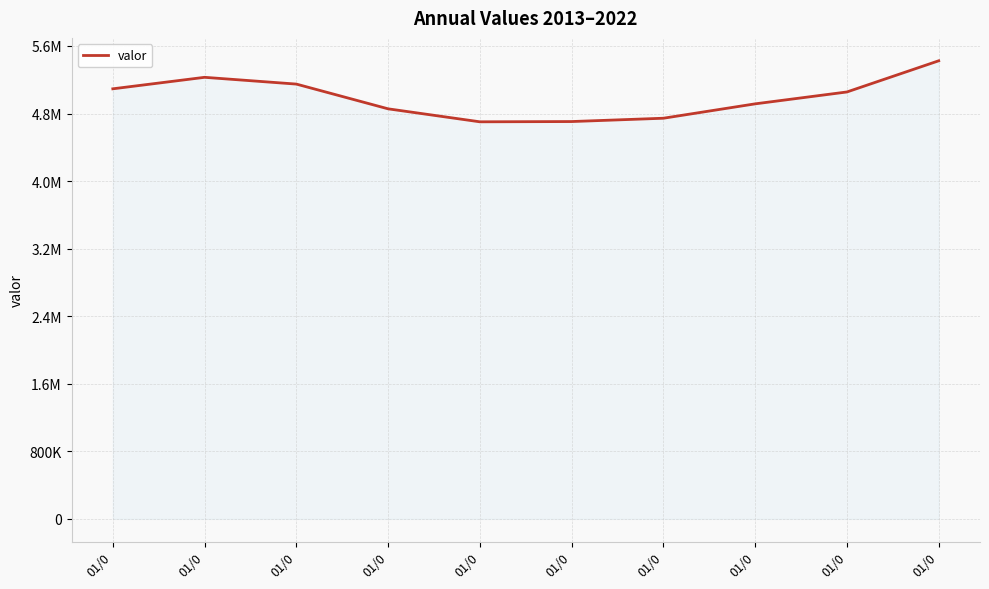

Is this an area chart (filled region under the line)?

Yes